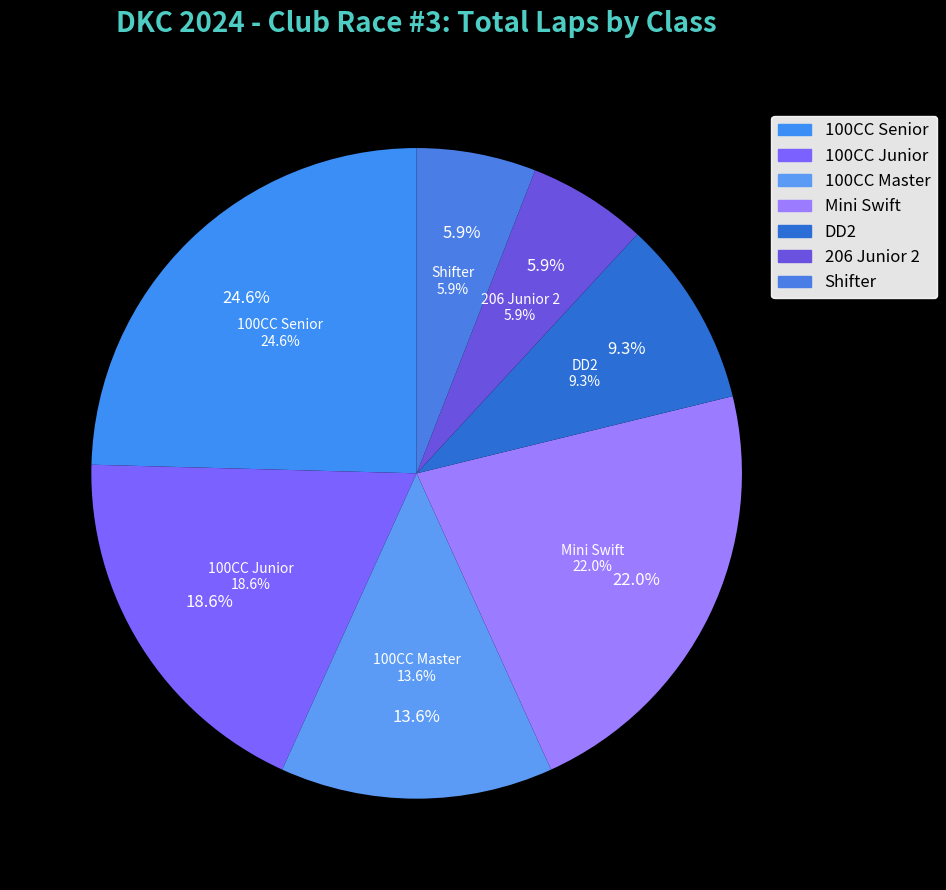

Rank the categories by value from highest to lowest.

100CC Senior, Mini Swift, 100CC Junior, 100CC Master, DD2, 206 Junior 2, Shifter